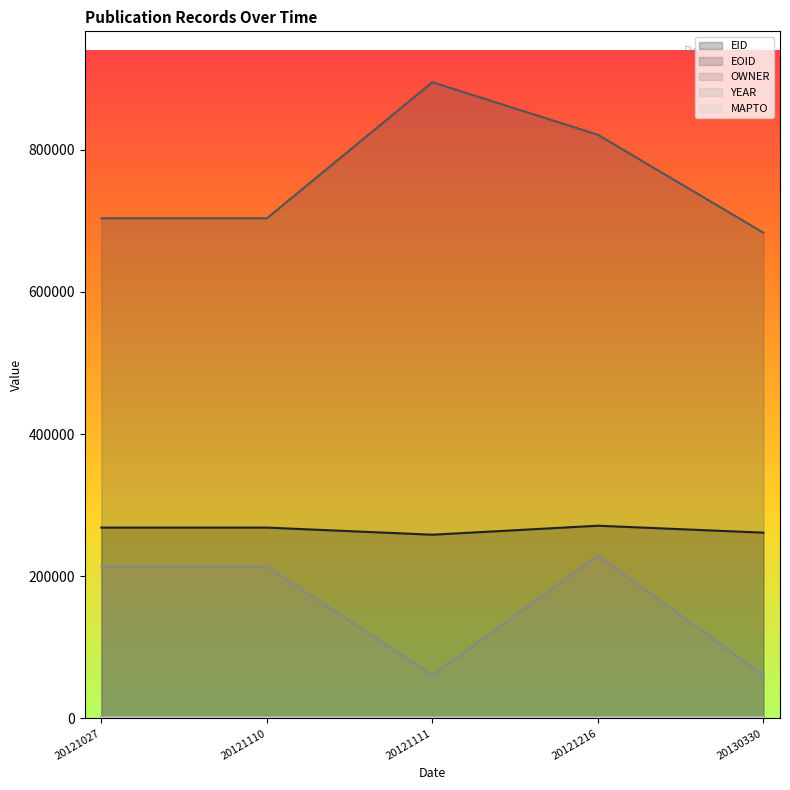

True or false: EID has a value of 441279 at 20121027.

False